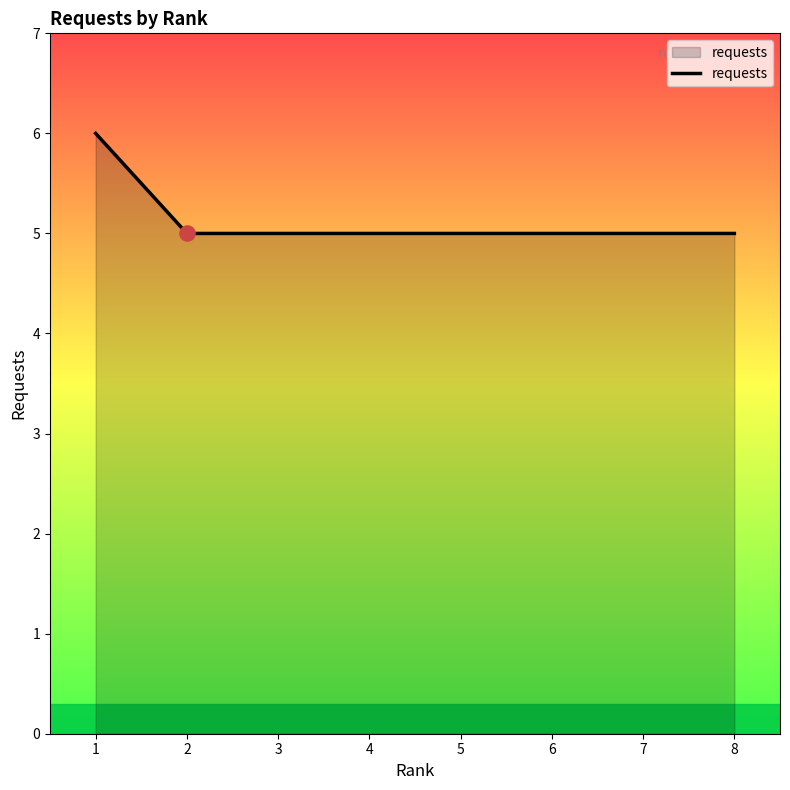

What is the ratio of the value at 7 to the value at 6?

1.0